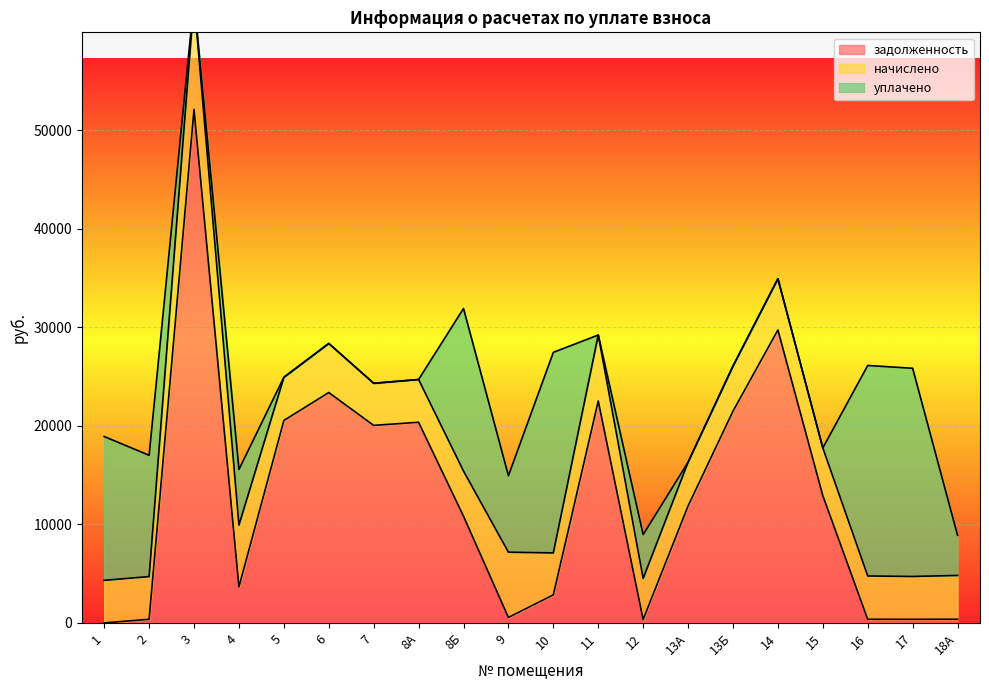

What is the difference between the second highest and second lowest values in the начислено series?

2430.0